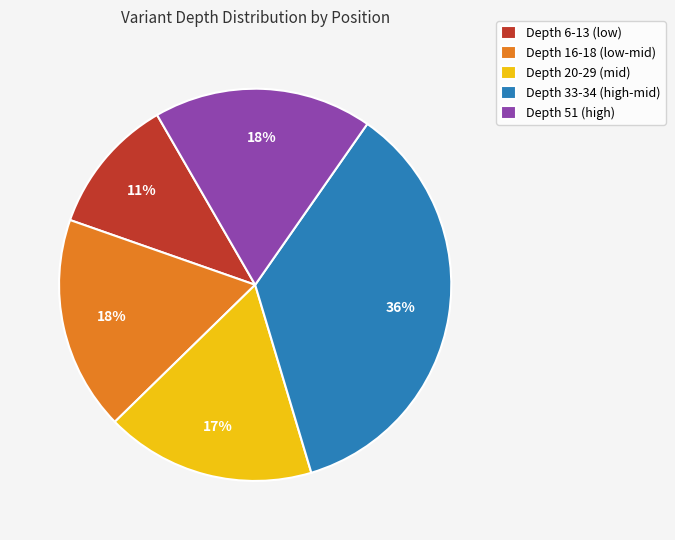

Which category has the smallest portion of the pie?

Depth 6-13 (low)